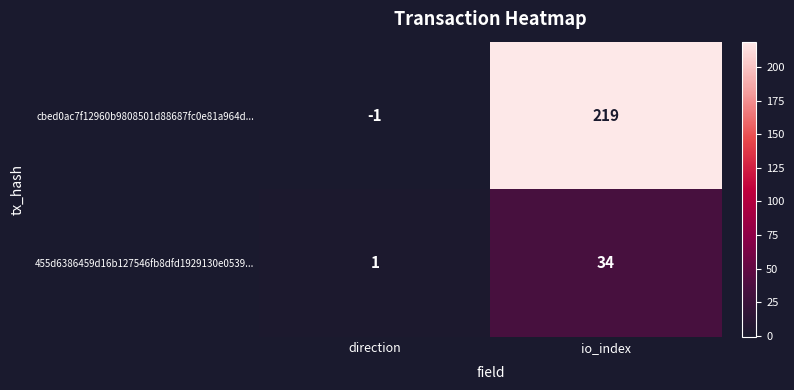

What is the difference between the cbed0ac7f12960b9808501d88687fc0e81a964d... values at io_index and direction?

220